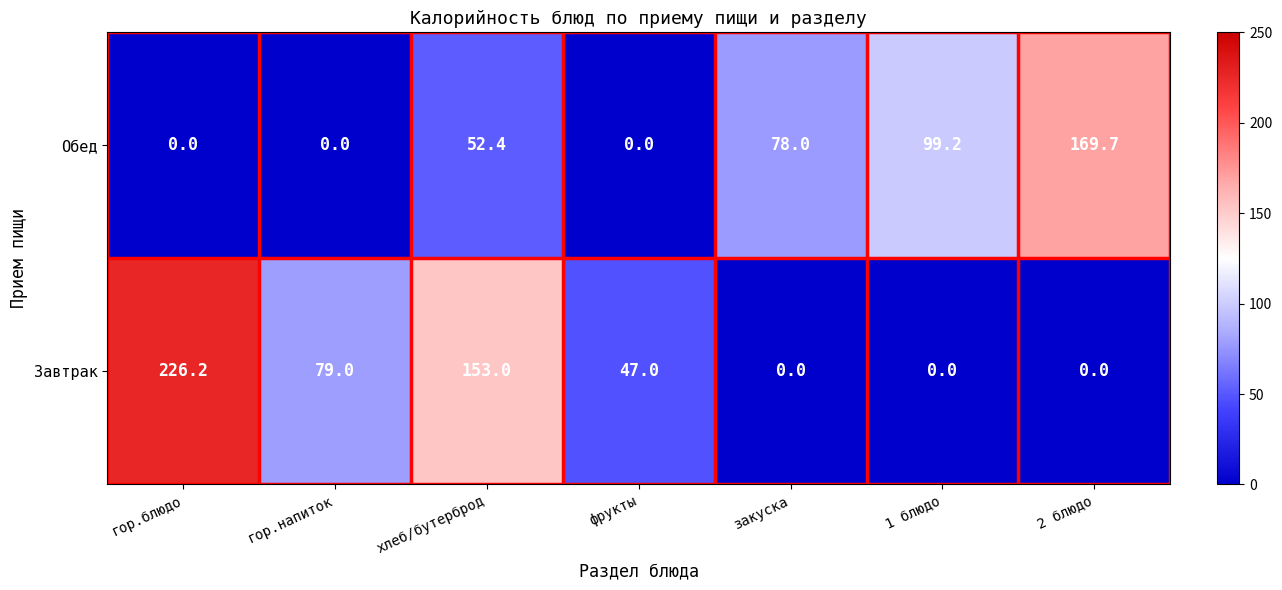

What is the difference between the maximum and minimum values in the Завтрак series?

226.2